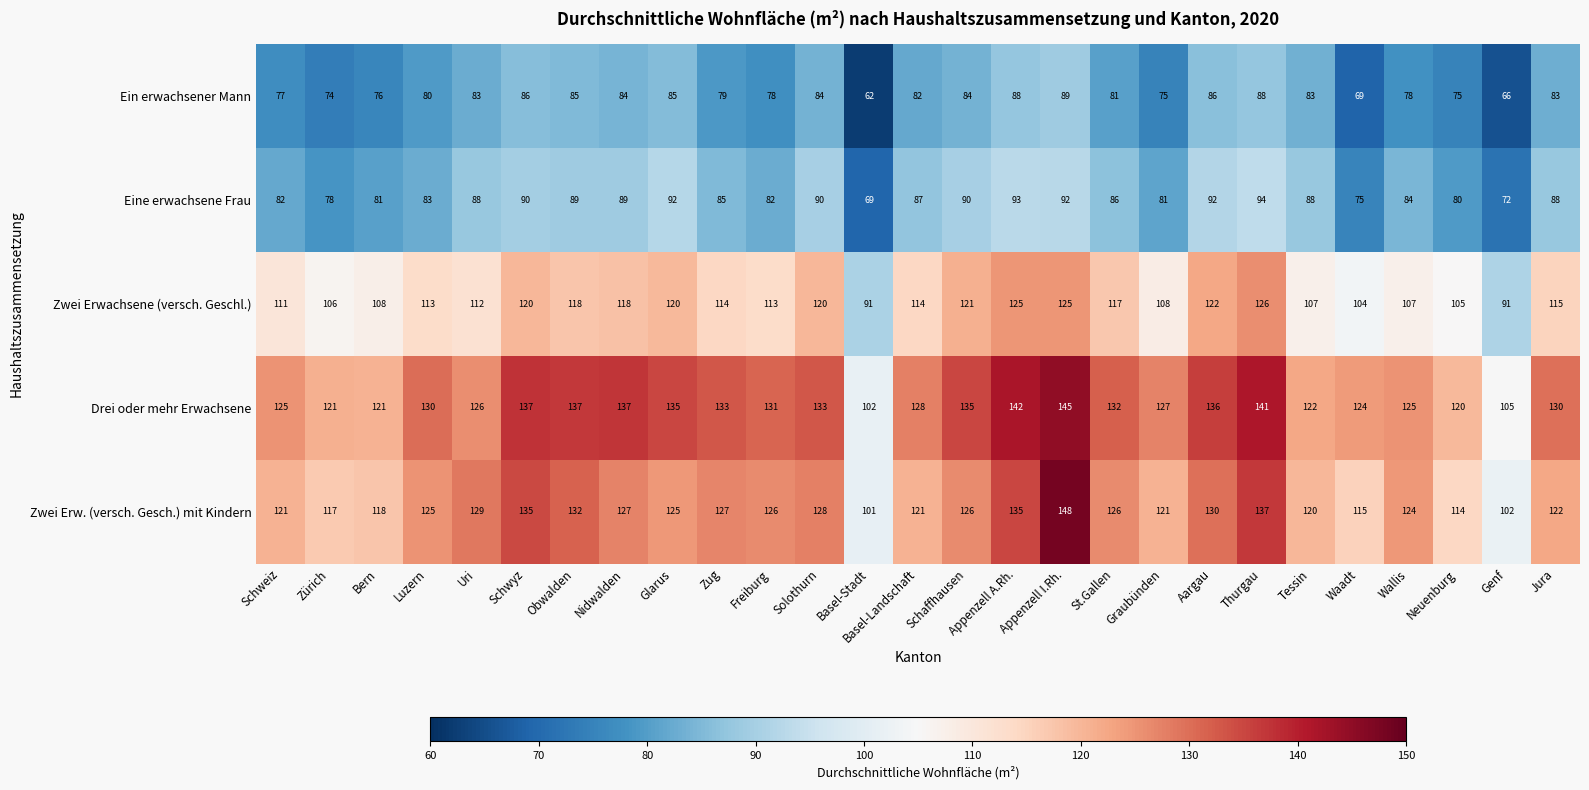

List the series in order of their peak value, lowest first.

Ein erwachsener Mann, Eine erwachsene Frau, Zwei Erwachsene (versch. Geschl.), Drei oder mehr Erwachsene, Zwei Erw. (versch. Gesch.) mit Kindern